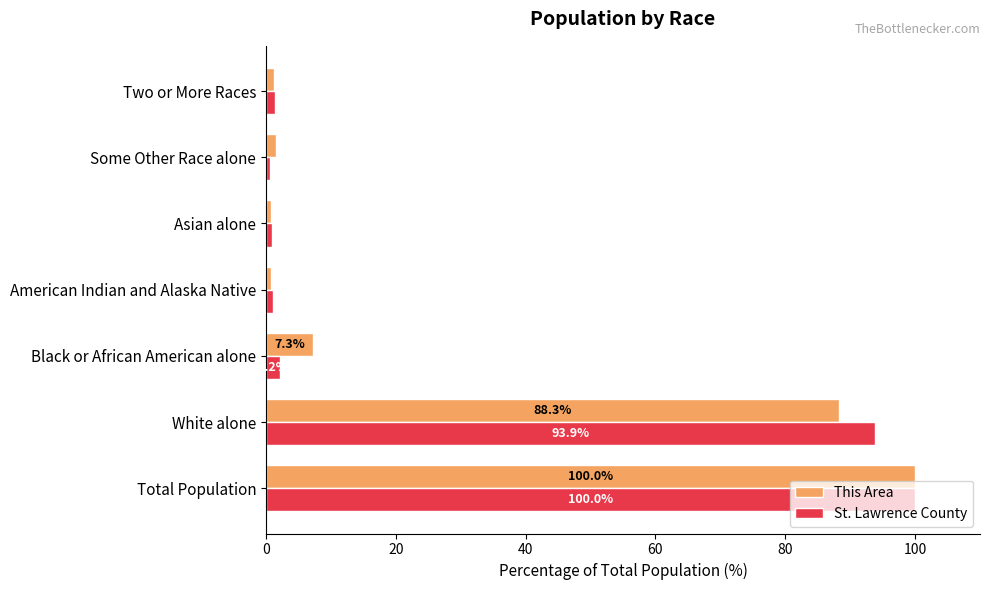

The value of This Area at Black or African American alone is 7.3. True or false?

True